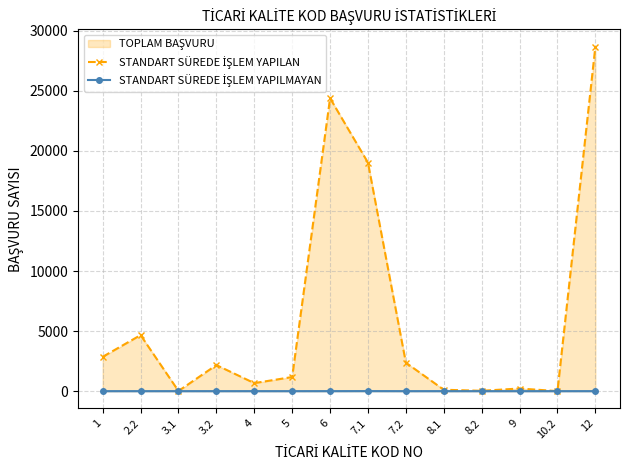

Reading left to right, transcribe all the data shown in this chart.

STANDART SÜREDE İŞLEM YAPILAN: 2856	4663	12	2170	667	1173	24381	19023	2369	115	29	218	1	28686
STANDART SÜREDE İŞLEM YAPILMAYAN: 0	0	0	0	0	0	1	4	0	0	0	0	0	0